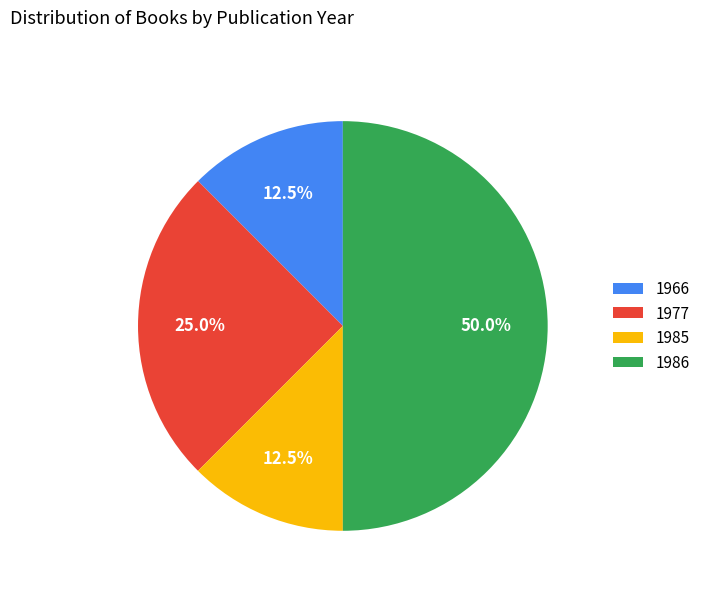

Which slice is the largest?

1986